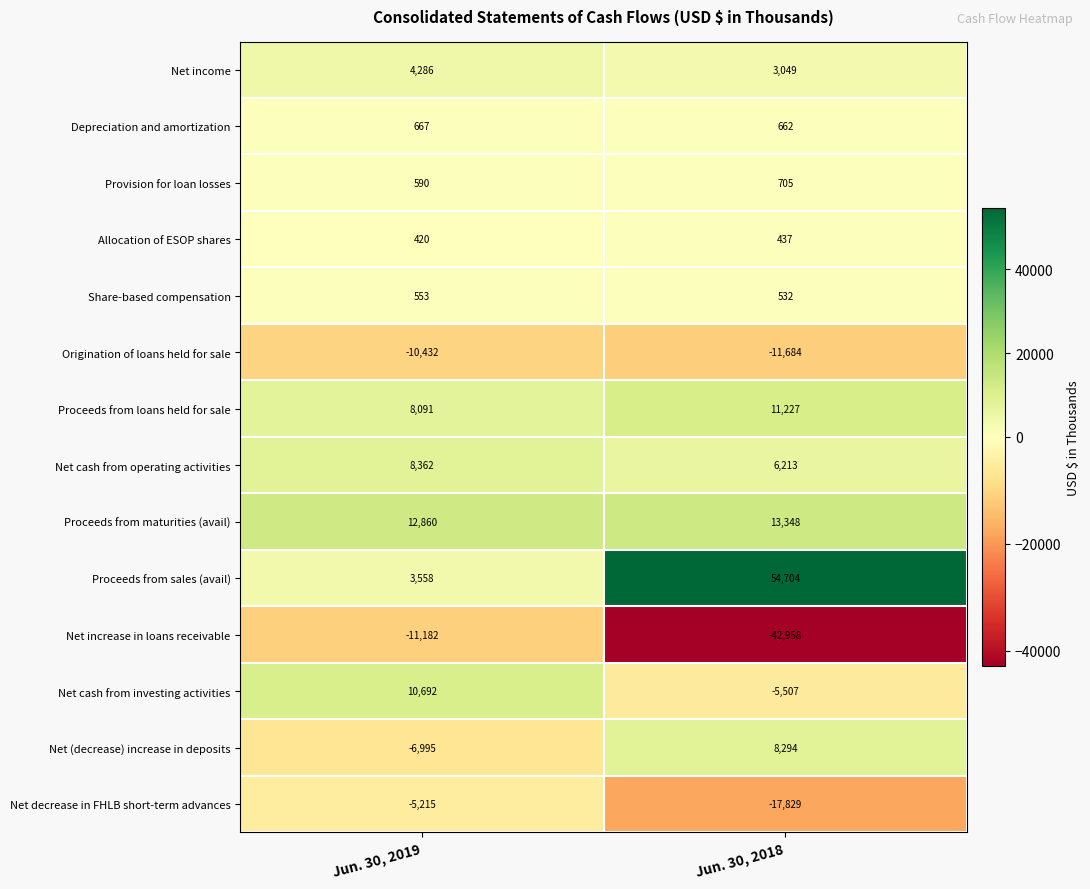

How many distinct data groups are displayed?

14